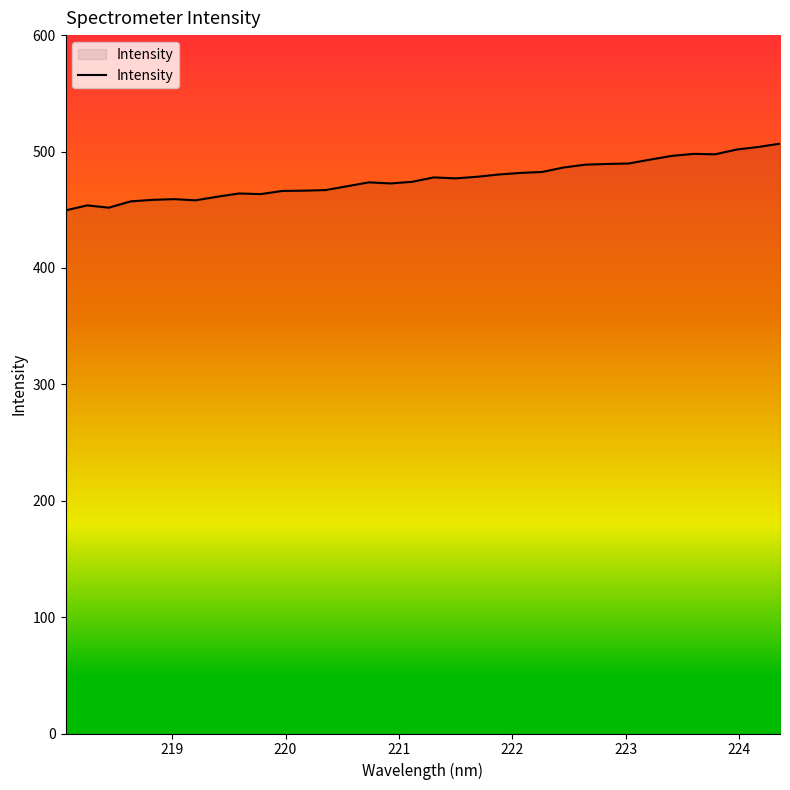

What is the smallest value displayed?

449.4